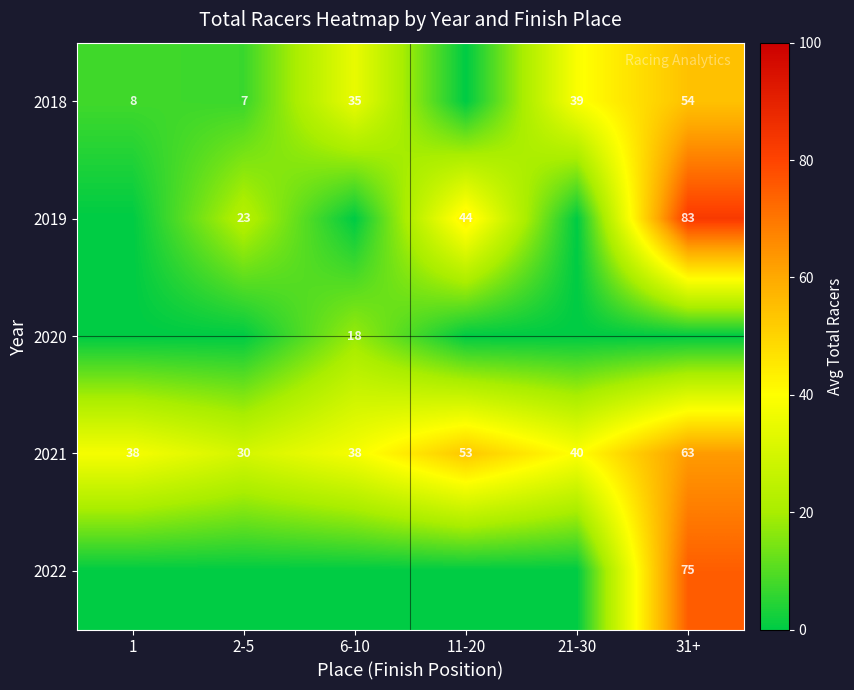

At how many categories does at least one series exceed 64?

1